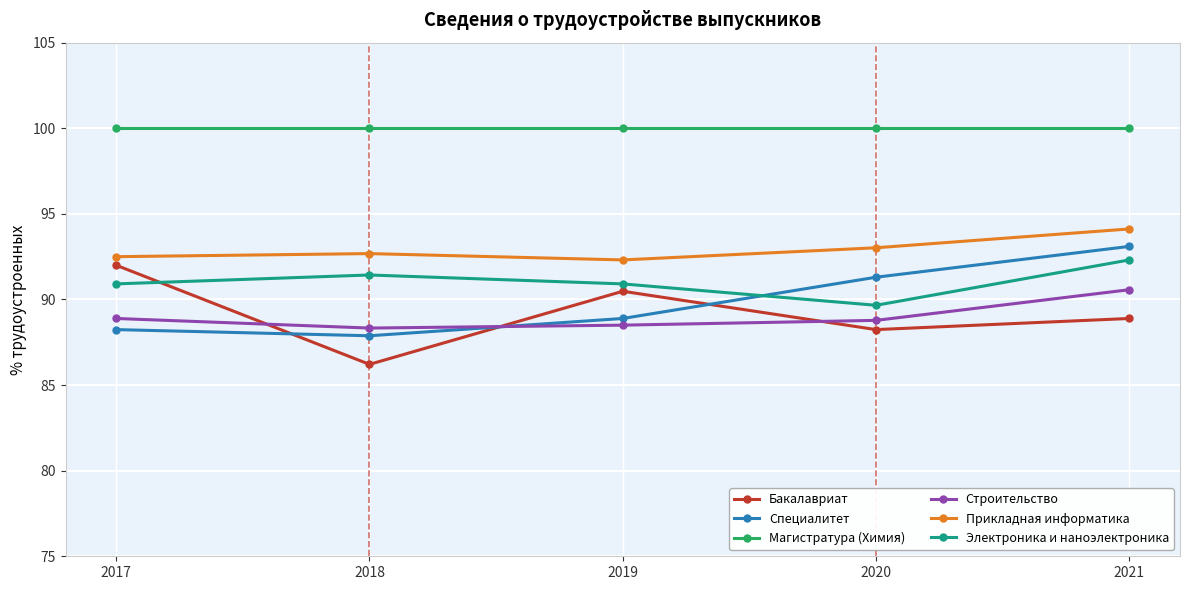

List the series in order of their peak value, lowest first.

Строительство, Бакалавриат, Электроника и наноэлектроника, Специалитет, Прикладная информатика, Магистратура (Химия)